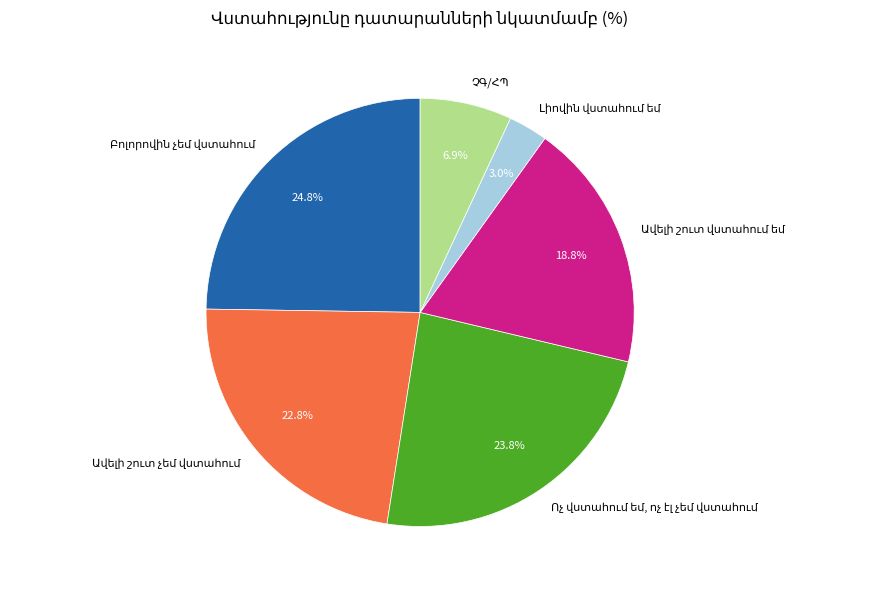

To the nearest percent, what is the difference between the largest and smallest slice percentages?

22%